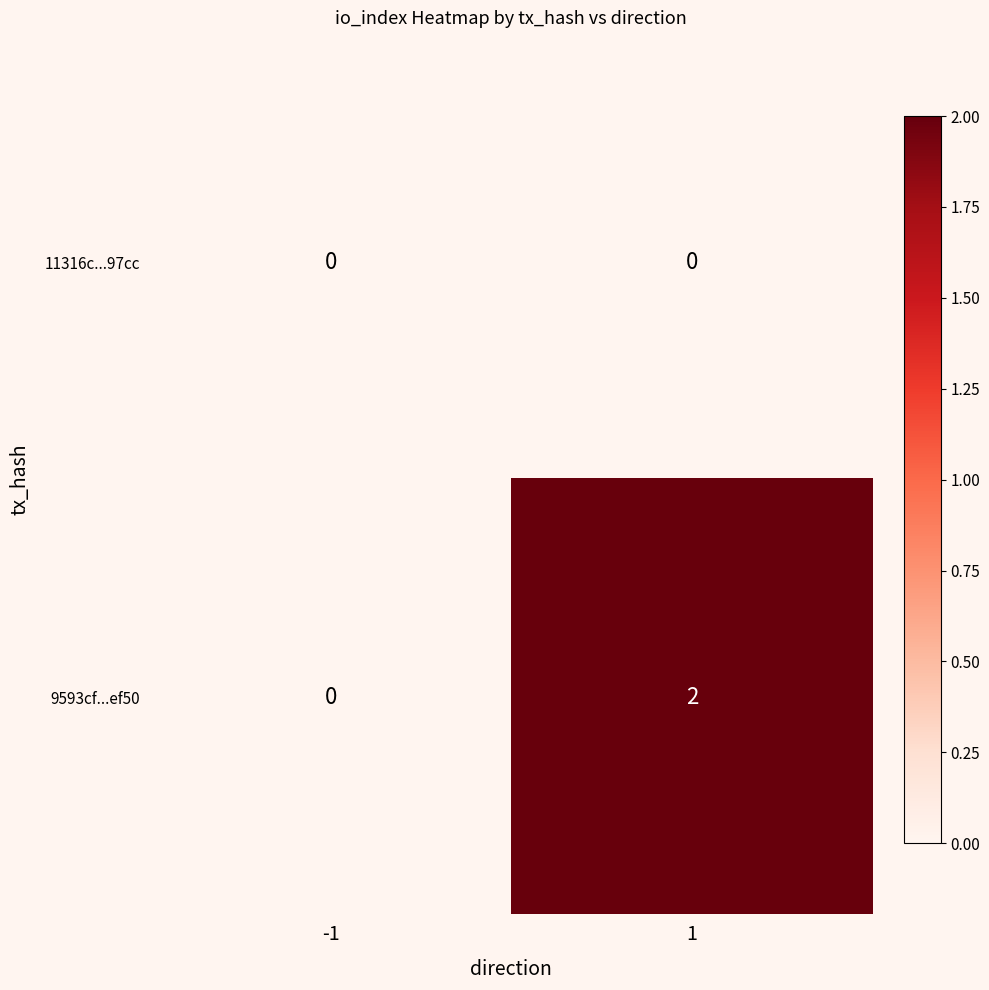

List the series in order of their overall mean, highest first.

9593cf...ef50, 11316c...97cc